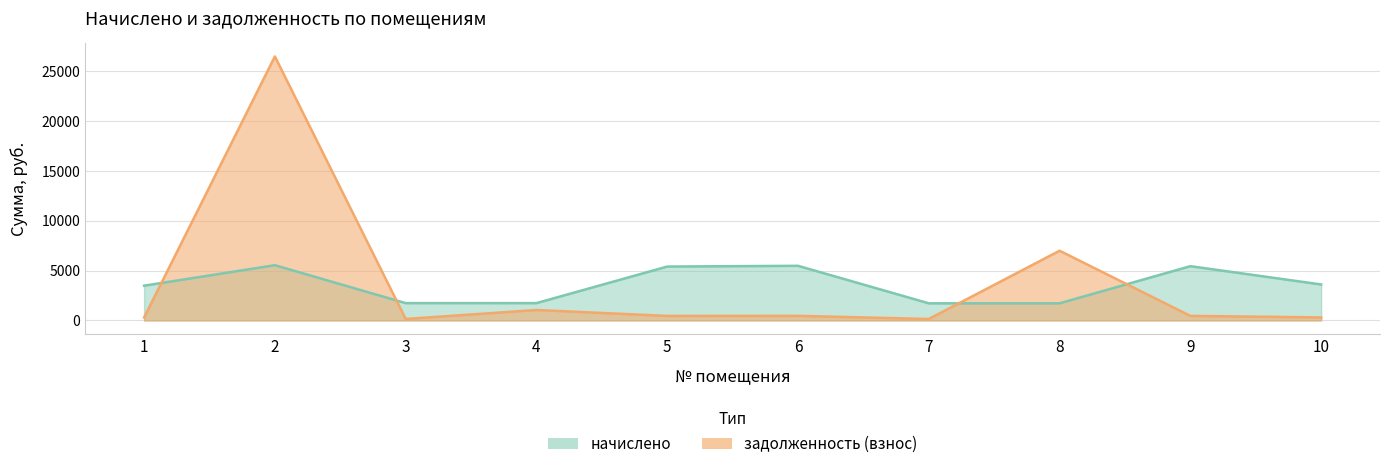

Reading left to right, what are all the values shown in this chart?

начислено: 1=3484.3	2=5540.4	3=1736.0	4=1736.0	5=5404.9	6=5478.8	7=1716.5	8=1718.8	9=5441.9	10=3607.4
задолженность (взнос): 1=290.4	2=26481.4	3=144.7	4=1046.5	5=450.4	6=456.6	7=143.6	8=6990.4	9=453.5	10=300.6